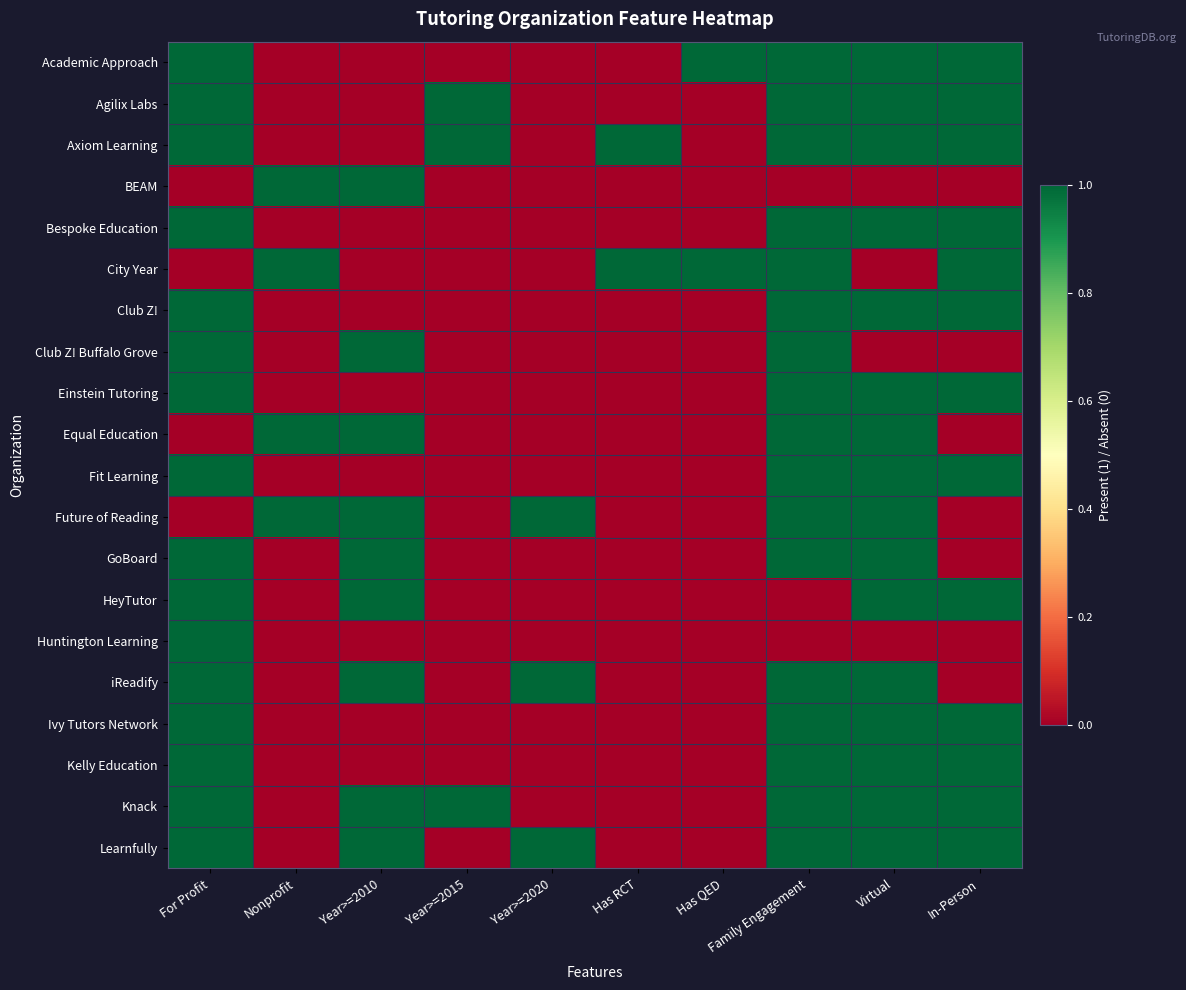

Which has a higher value, Nonprofit or Has QED?

Has QED